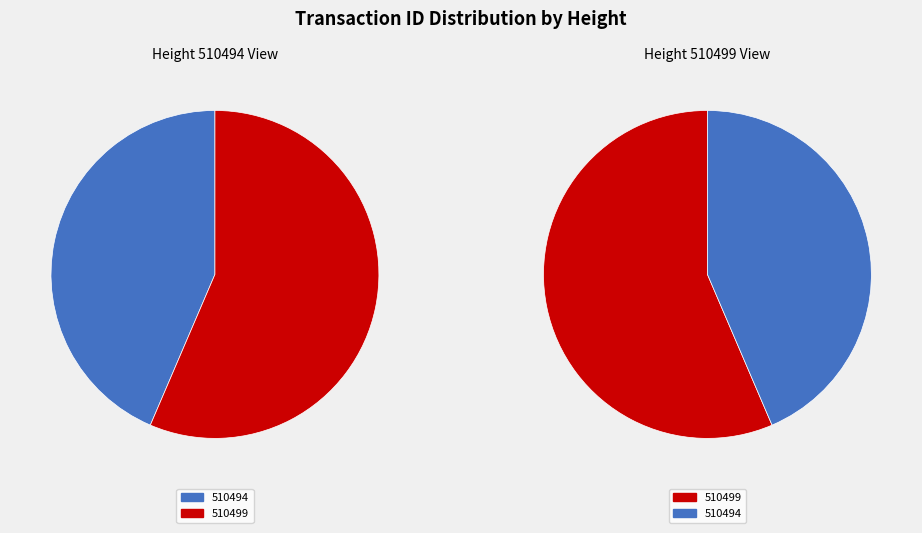

To the nearest percent, what is the difference between the largest and smallest slice percentages?

13%